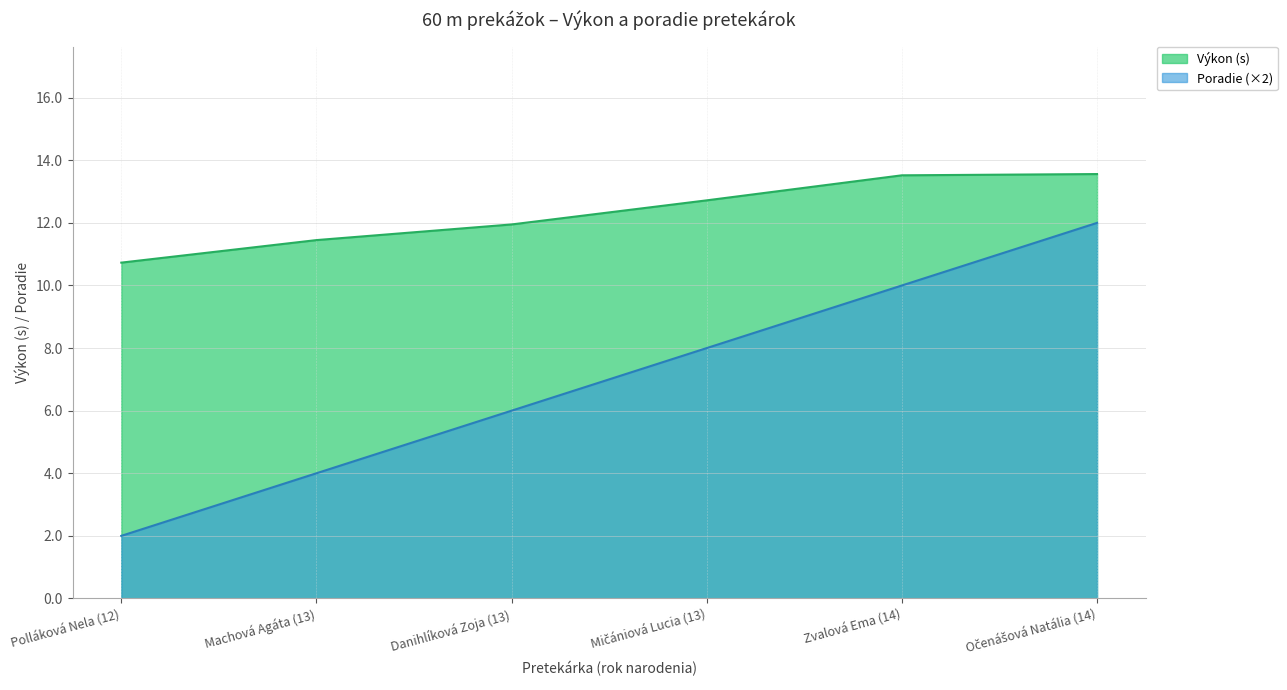

Is it true that the value at Polláková Nela (12) is 2?

True